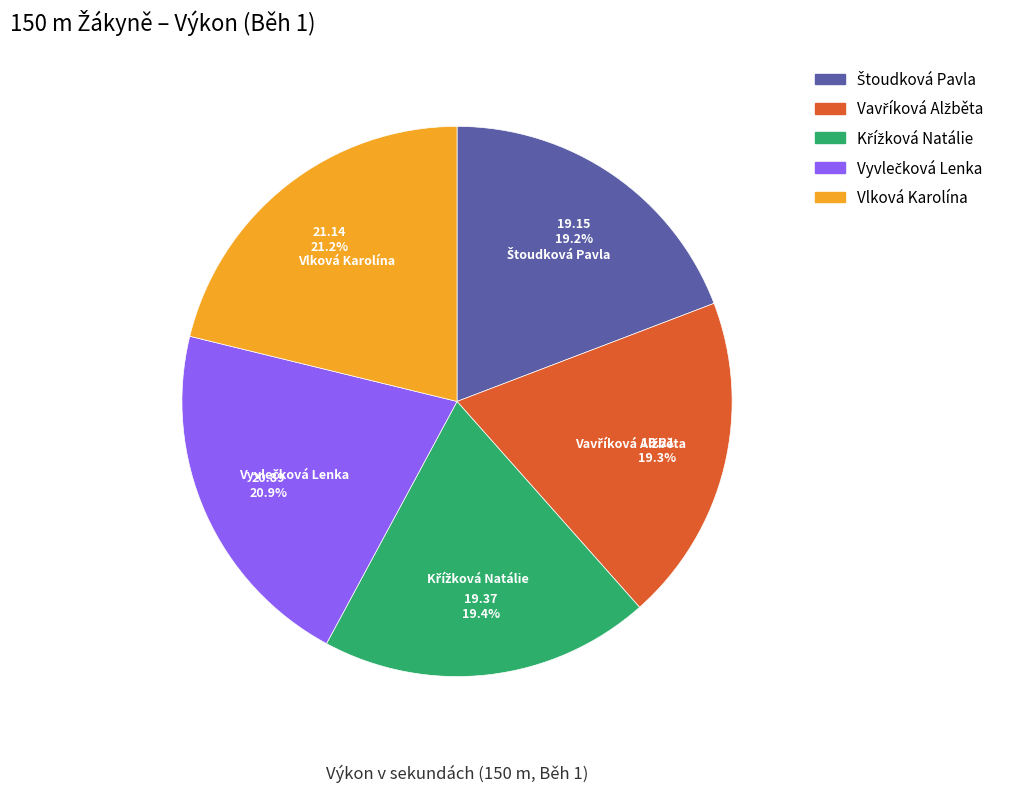

Does any single category account for the majority?

No